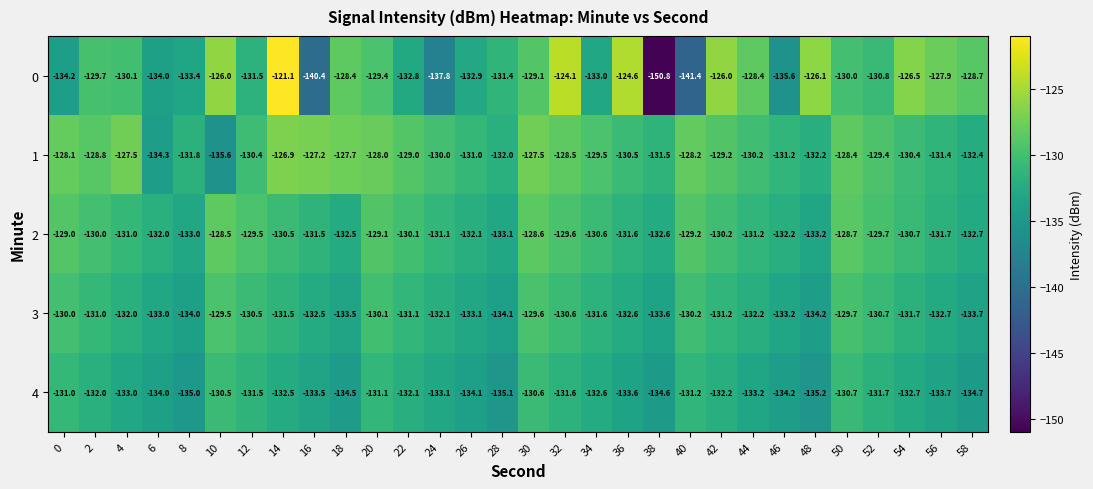

What is the total value across all series at 8?

-667.2